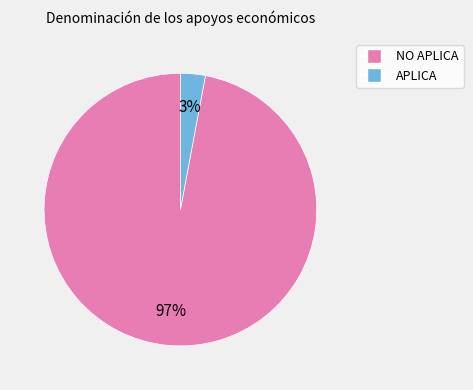

Rank the categories by value from lowest to highest.

APLICA, NO APLICA